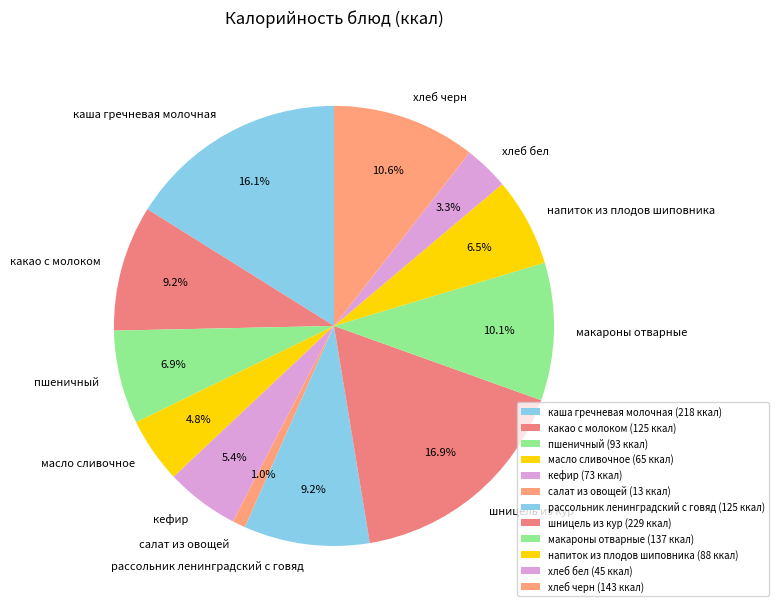

Does шницель из кур represent more than half of the total?

No